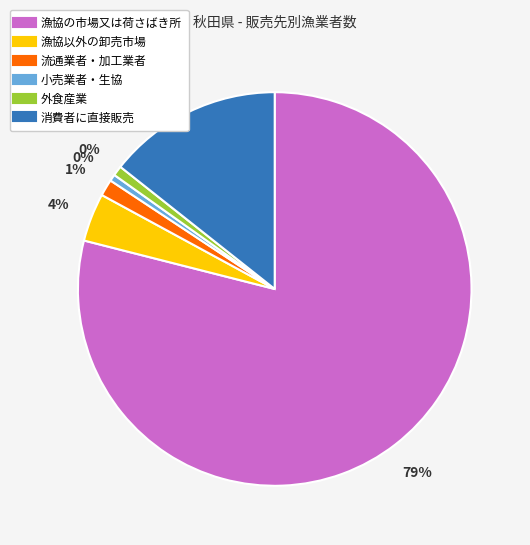

Is there a majority slice in this chart?

Yes